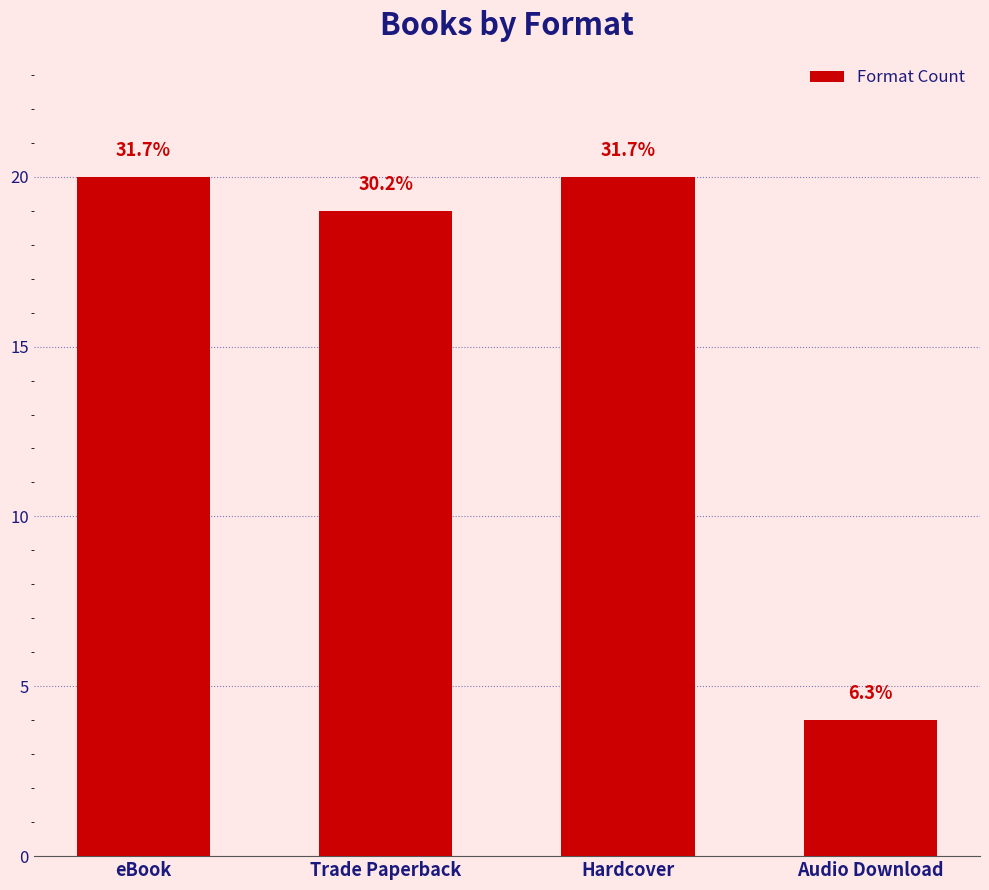

Rank the categories by value from lowest to highest.

Audio Download, Trade Paperback, eBook, Hardcover